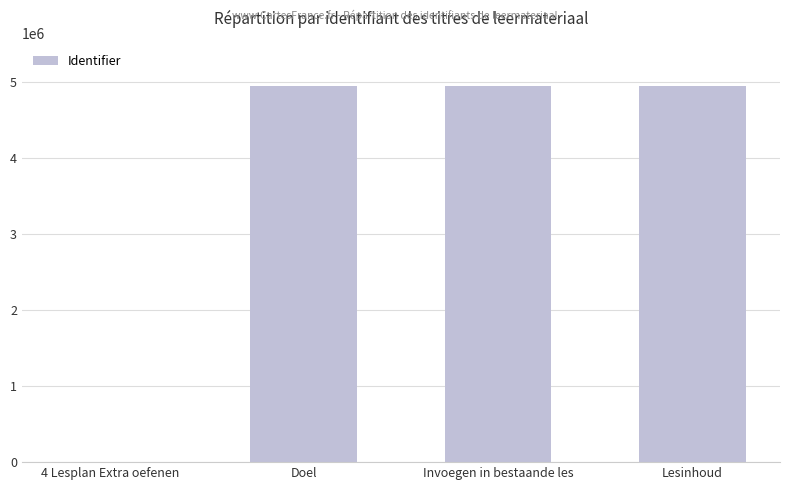

What is the sum of all values?

14806955